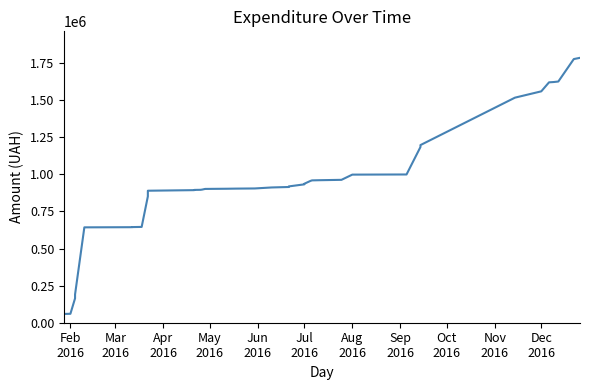

Is it true that the value at 35 is 2648568.3?

False